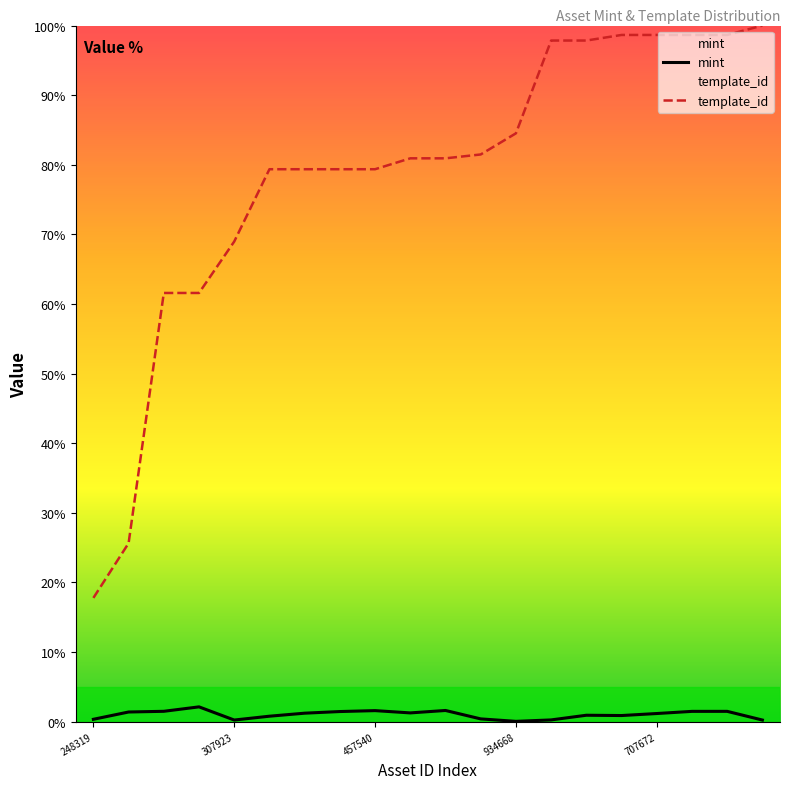

How many lines are shown in the chart?

2